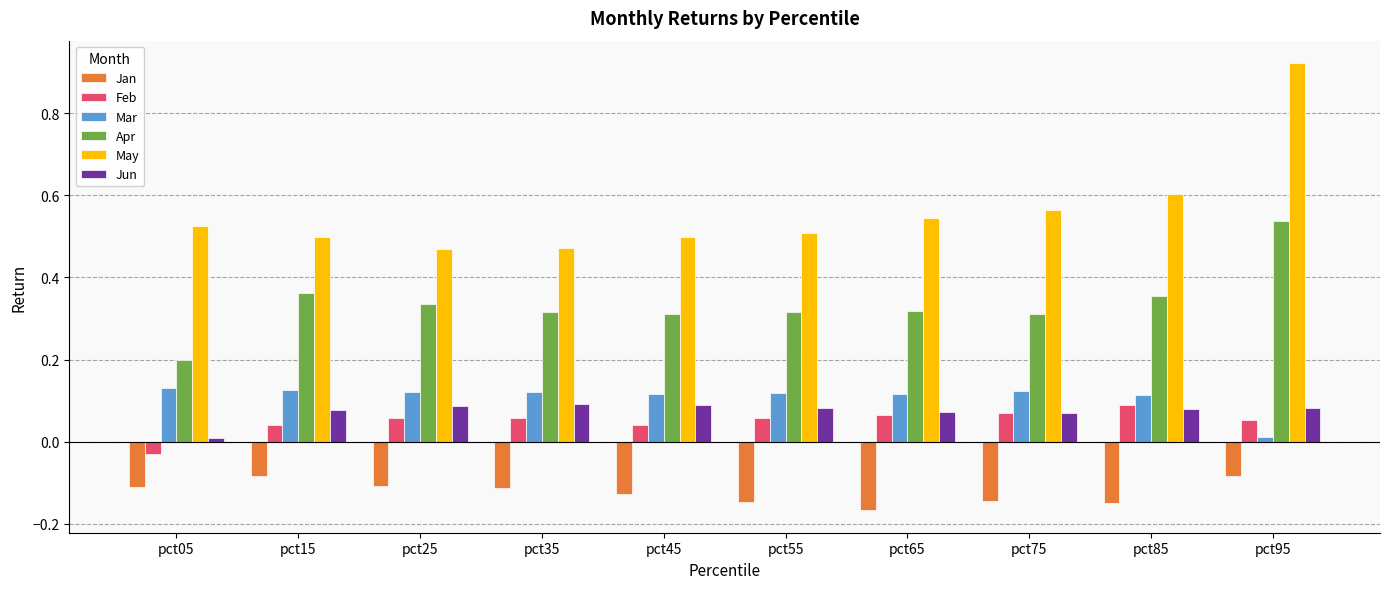

What is the difference between the highest and lowest values at pct75?

0.7